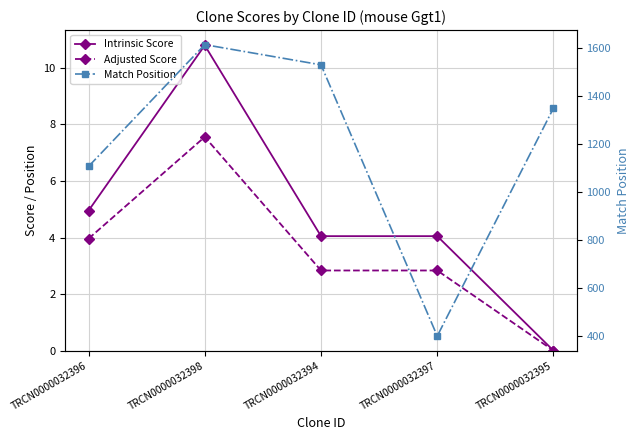

True or false: Intrinsic Score has a value of 4.0 at TRCN0000032394.

True